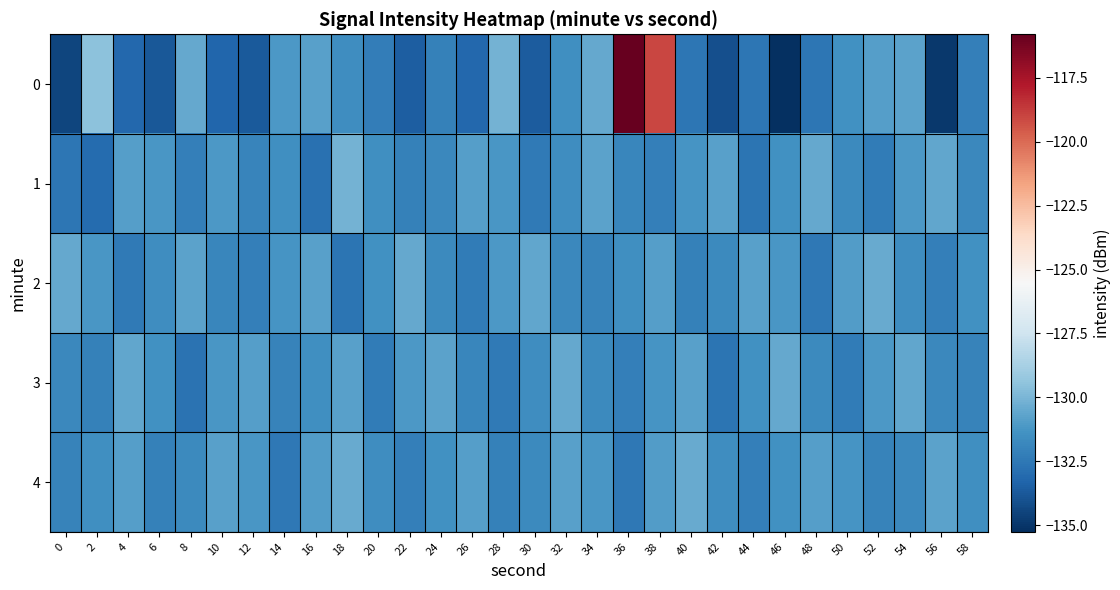

How many series are shown in this chart?

5